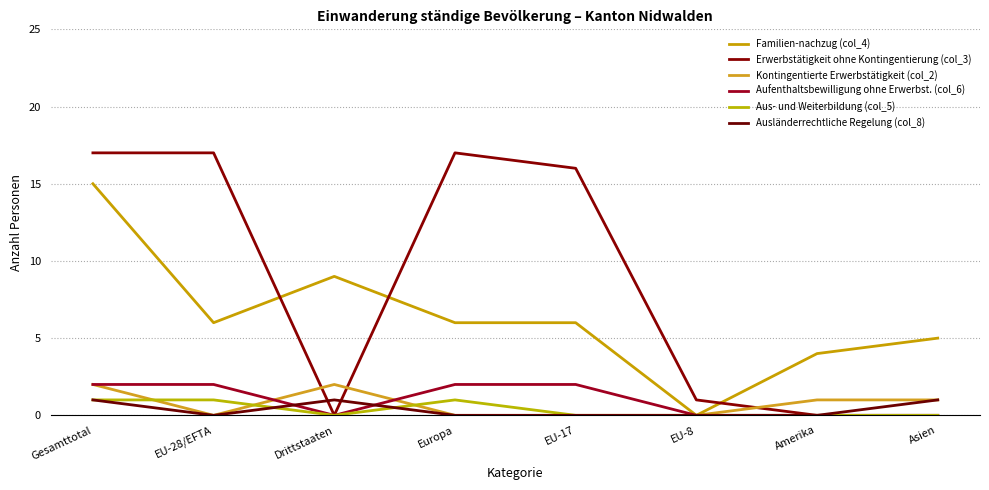

What is the total value across all series at Drittstaaten?

12